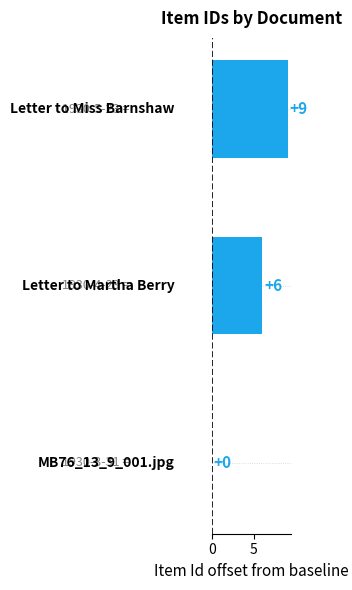

What is the sum of all values?

15